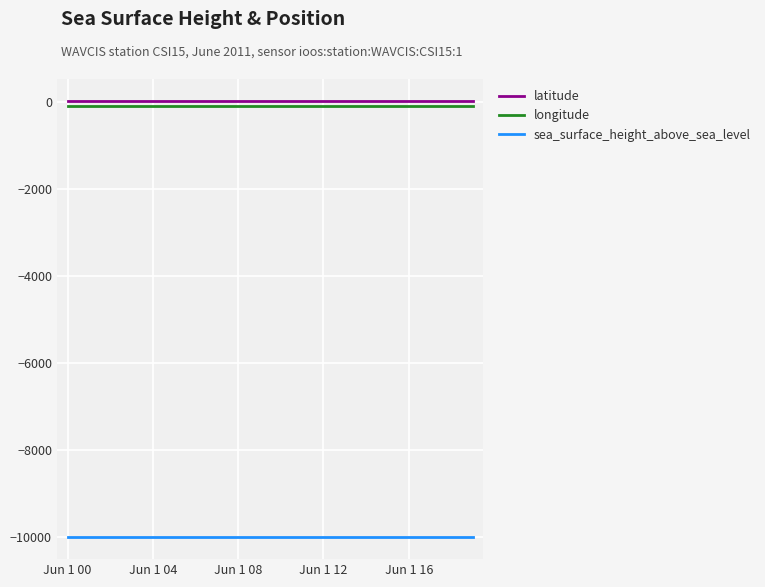

True or false: sea_surface_height_above_sea_level and longitude cross at least once.

False